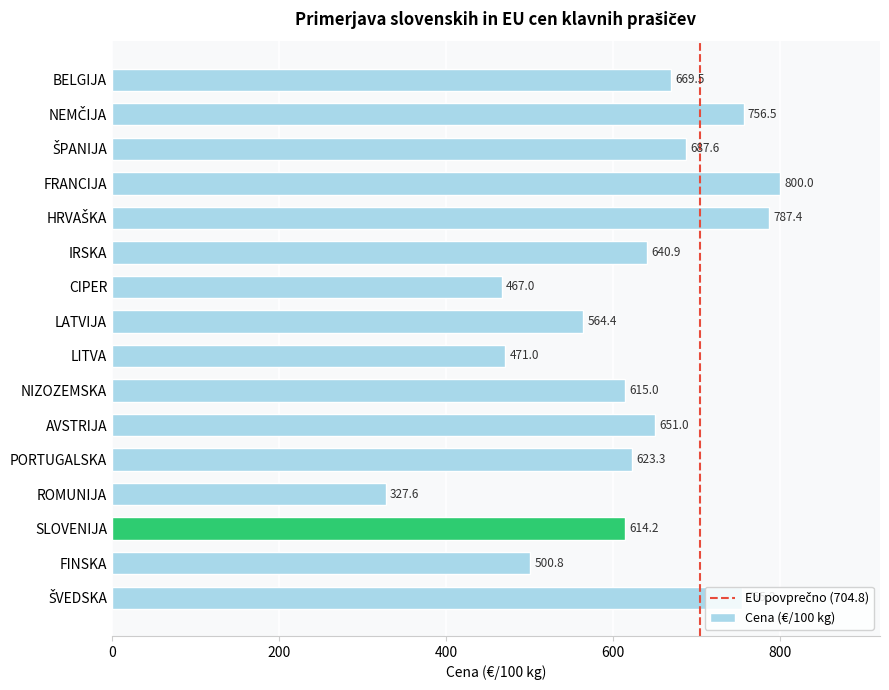

What is the ratio of the value at AVSTRIJA to the value at LITVA?

1.4